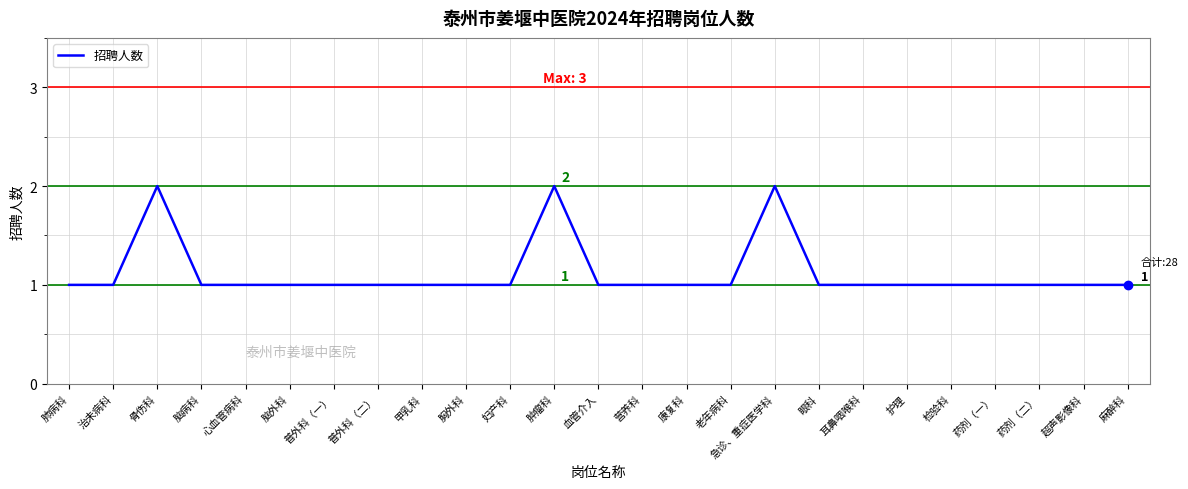

The value at 普外科（一） is 1. True or false?

True